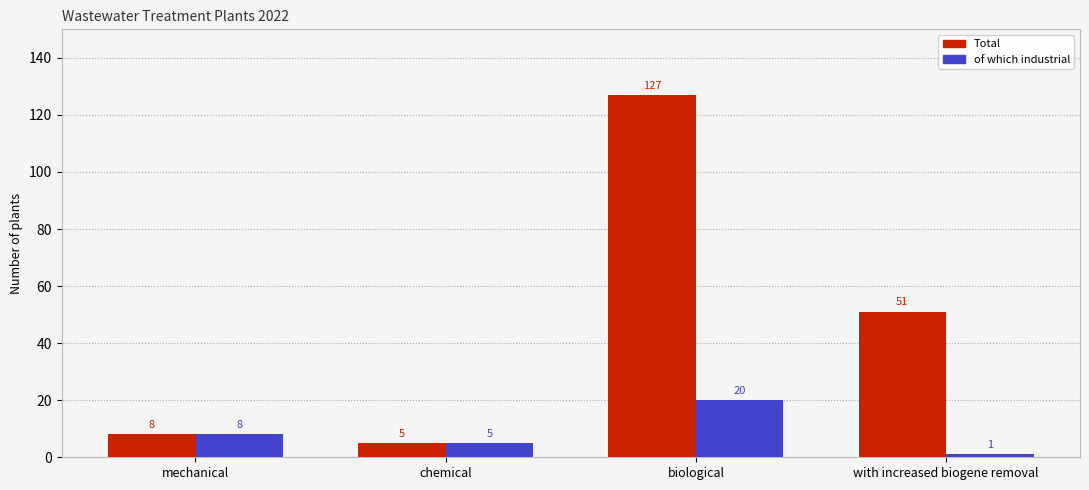

What is the difference between the second highest and second lowest values in the of which industrial series?

3